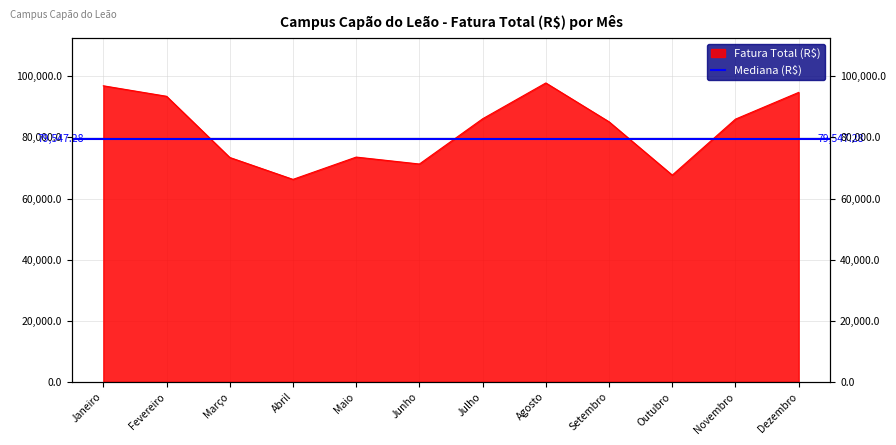

Where is the first local minimum?

Abril